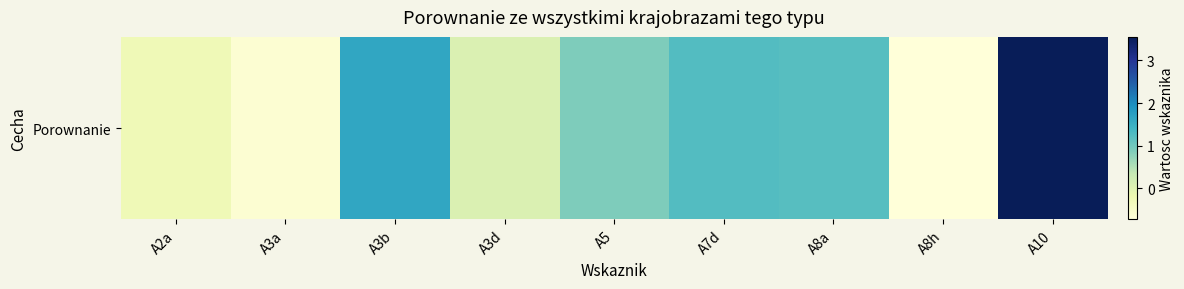

Reading left to right, list all the values displayed in this chart.

A2a=-0.3	A3a=-0.6	A3b=1.6	A3d=0.1	A5=0.9	A7d=1.2	A8a=1.2	A8h=-0.7	A10=3.6